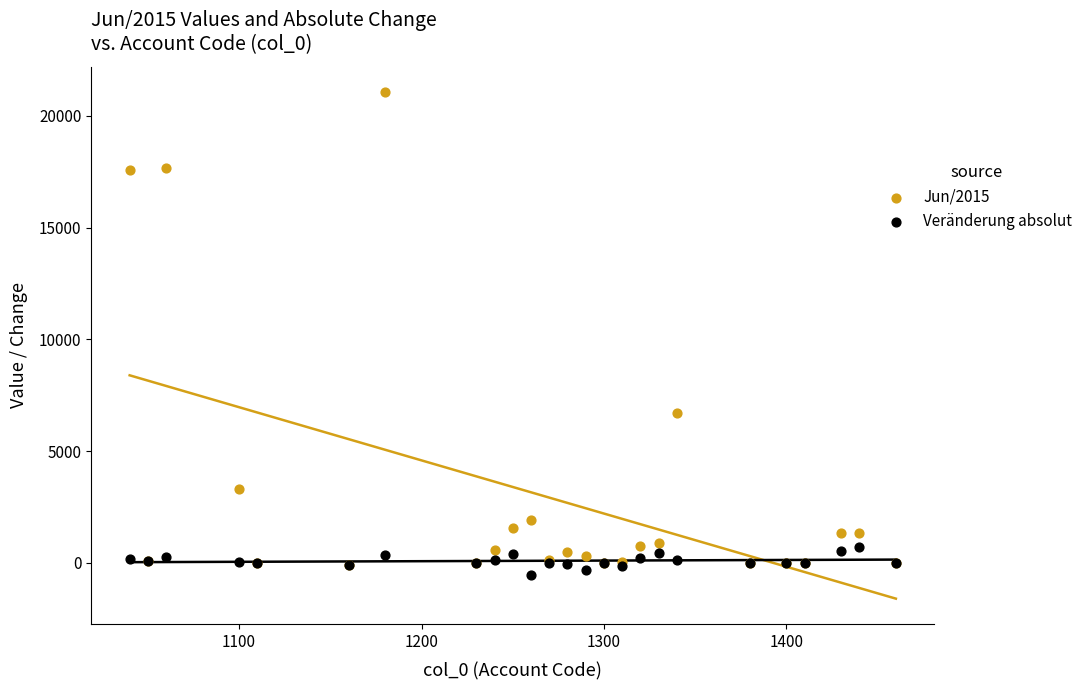

What are all the series names shown in the legend?

Jun/2015, Veränderung absolut